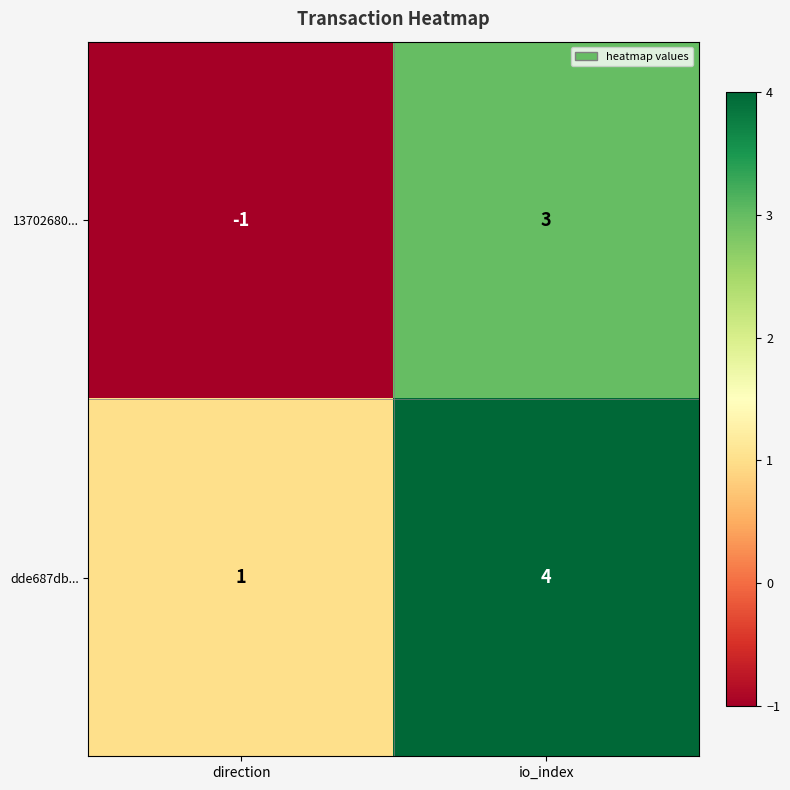

Rank the series by their average value, from lowest to highest.

13702680..., dde687db...